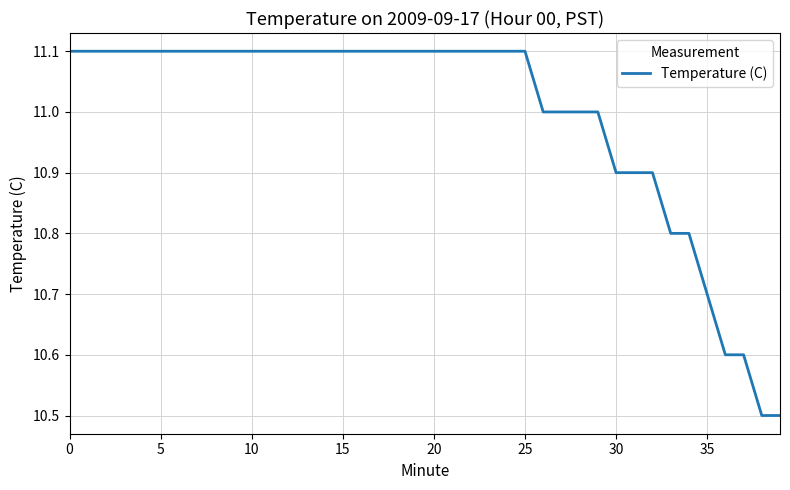

Does the chart display data point markers on the line(s)?

No